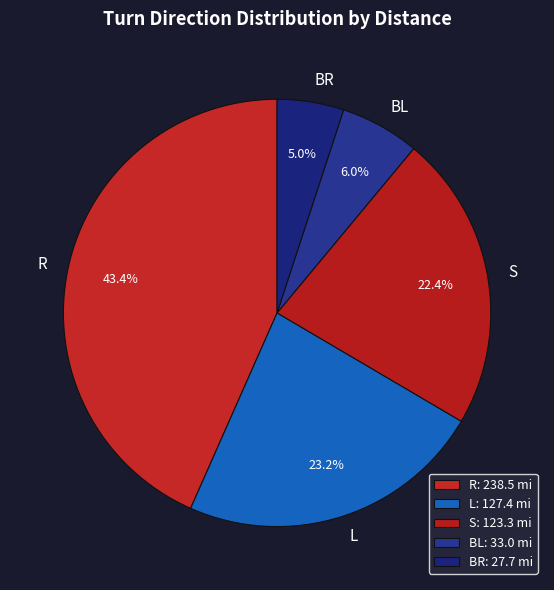

Does R represent more than half of the total?

No